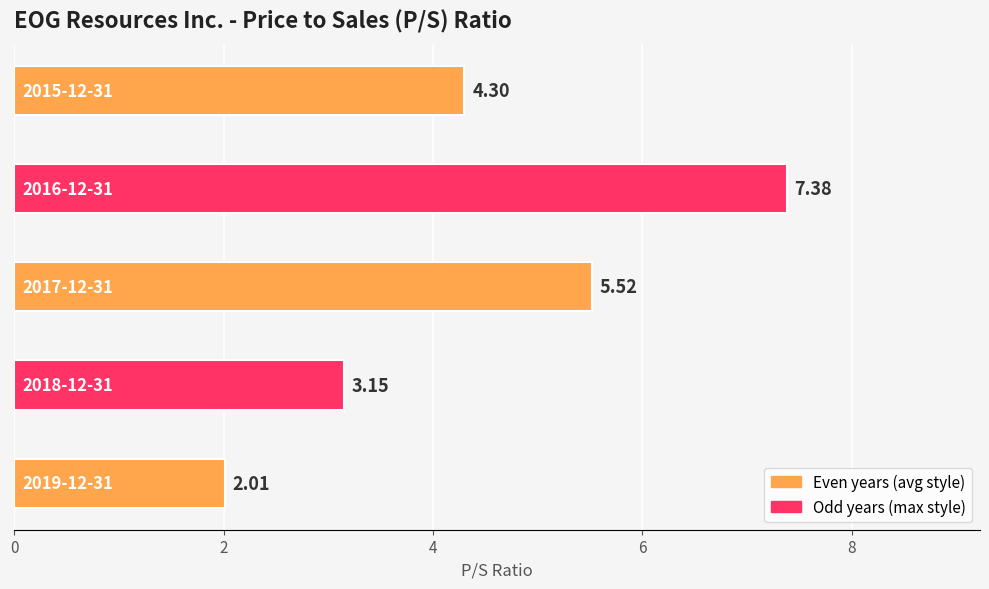

What is the difference between the second highest and minimum values?

3.5